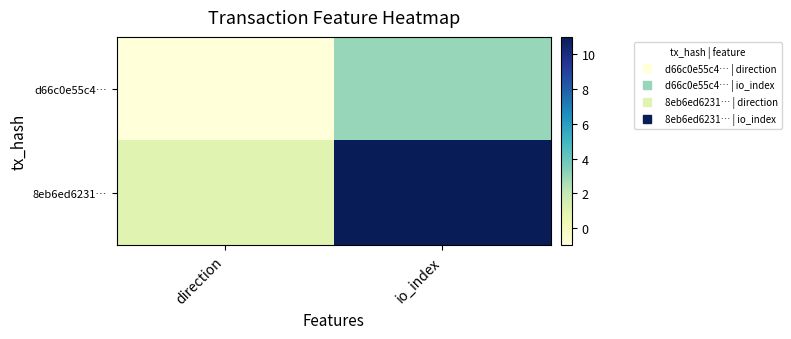

Which series has the largest range (max minus min)?

8eb6ed6231…